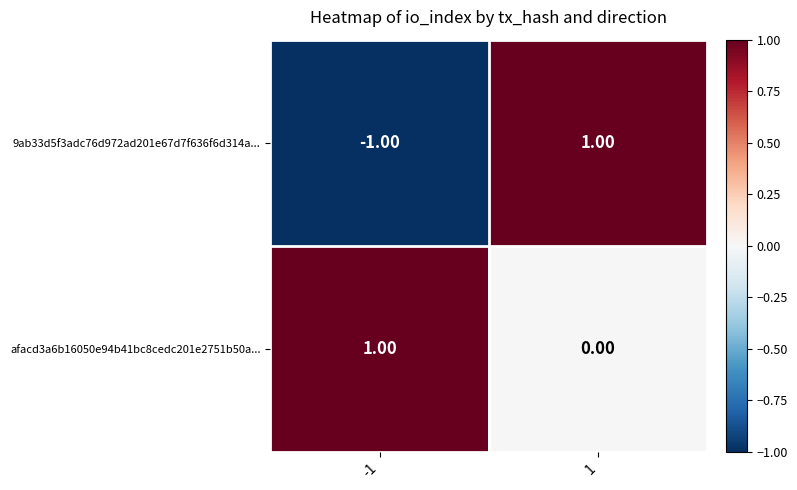

How many values in 9ab33d5f3adc76d972ad201e67d7f636f6d314a... are above zero?

1